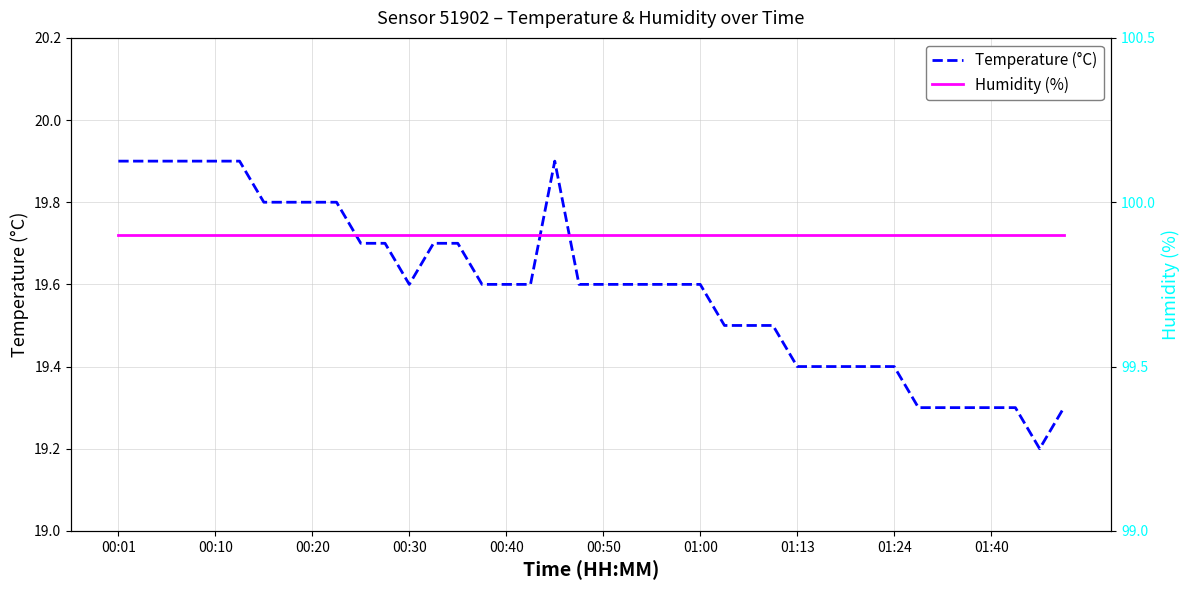

The value of Humidity (%) at 22 is 99.9. True or false?

True